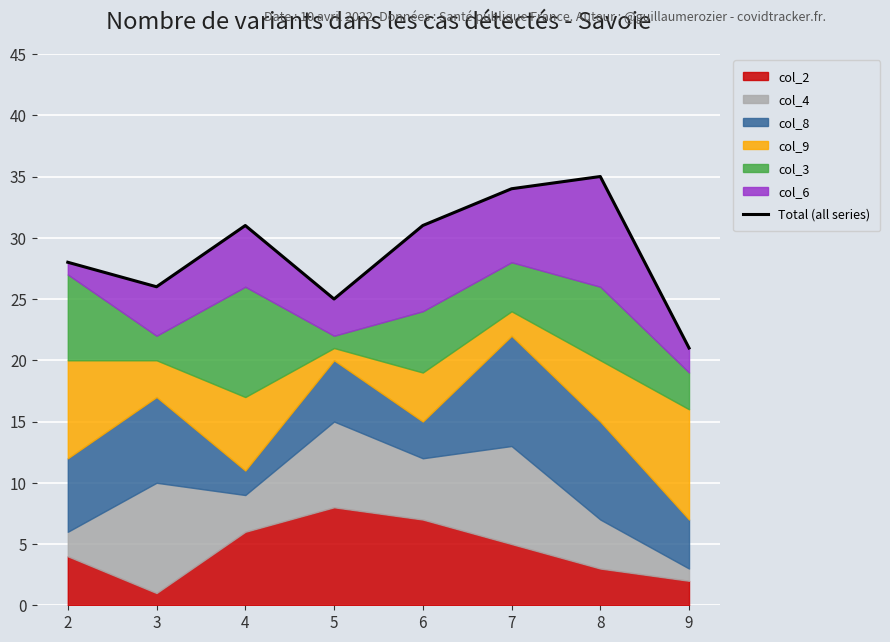

Approximately how many times larger is the value at 8 compared to 2?

1.2